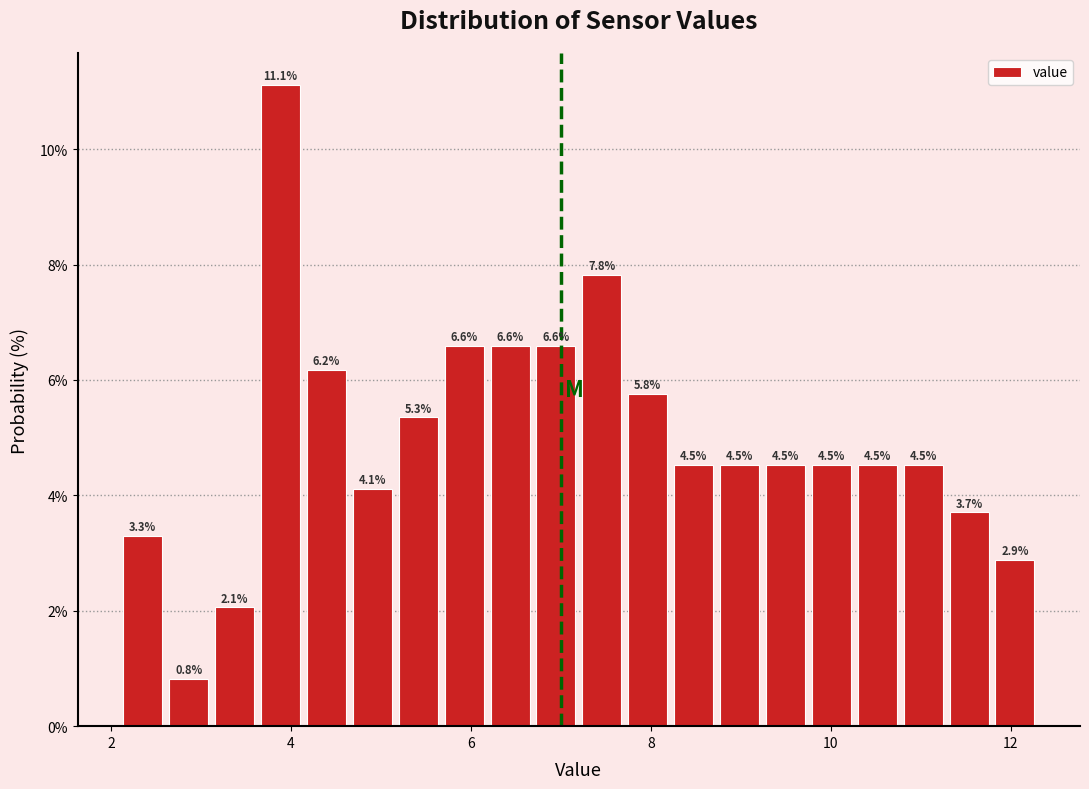

Around what value on the x-axis is the tallest bar? Give the approximate position of its centre, as read against the axis.

3.8